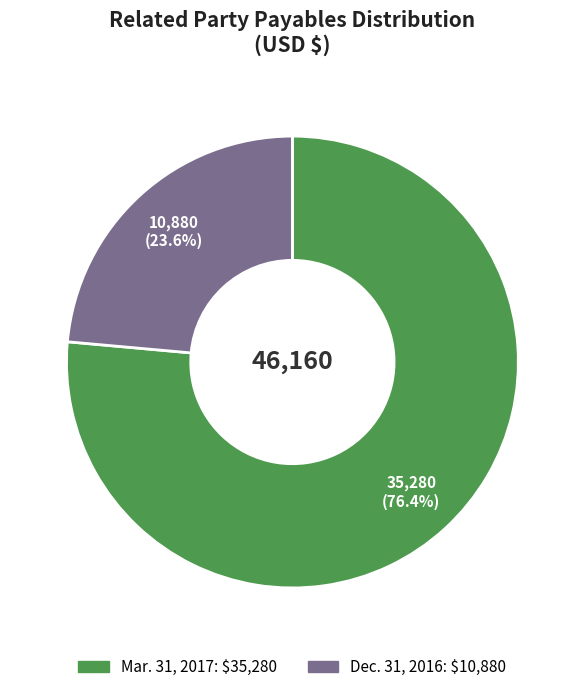

The Mar. 31, 2017 slice represents 76% of the pie. True or false?

True